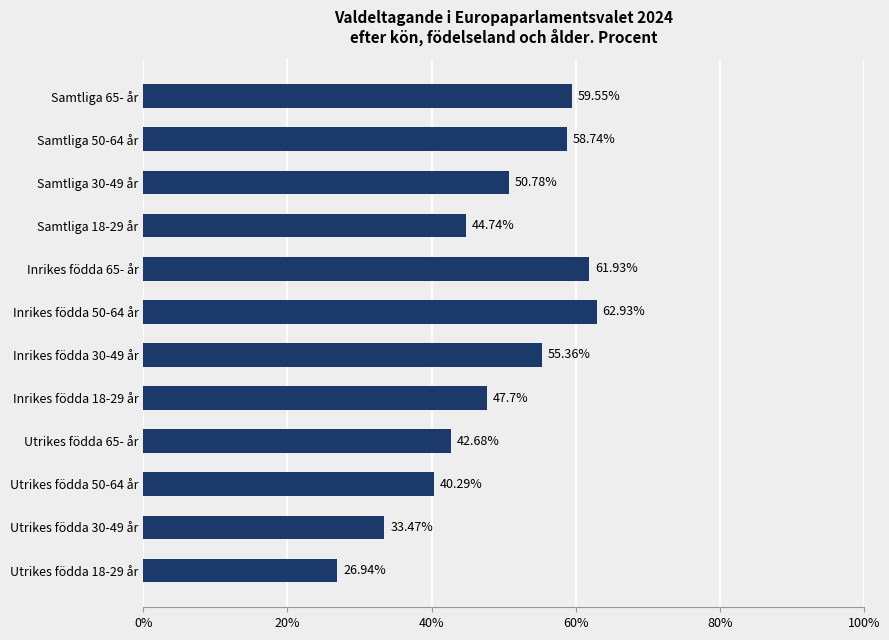

Count the number of data series in this chart.

1